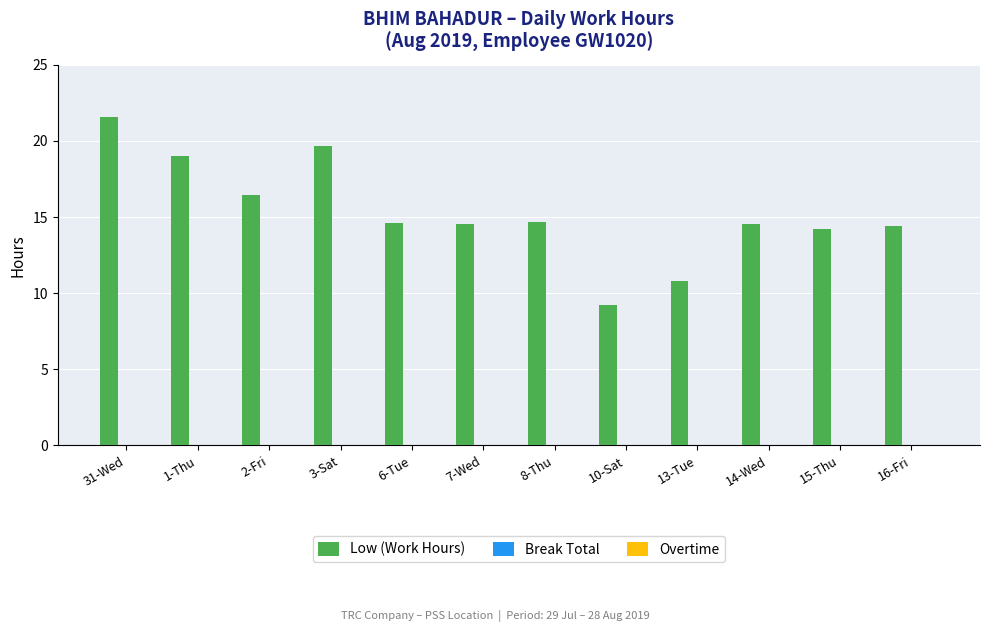

What is the label of the 2nd bar from the right?

15-Thu